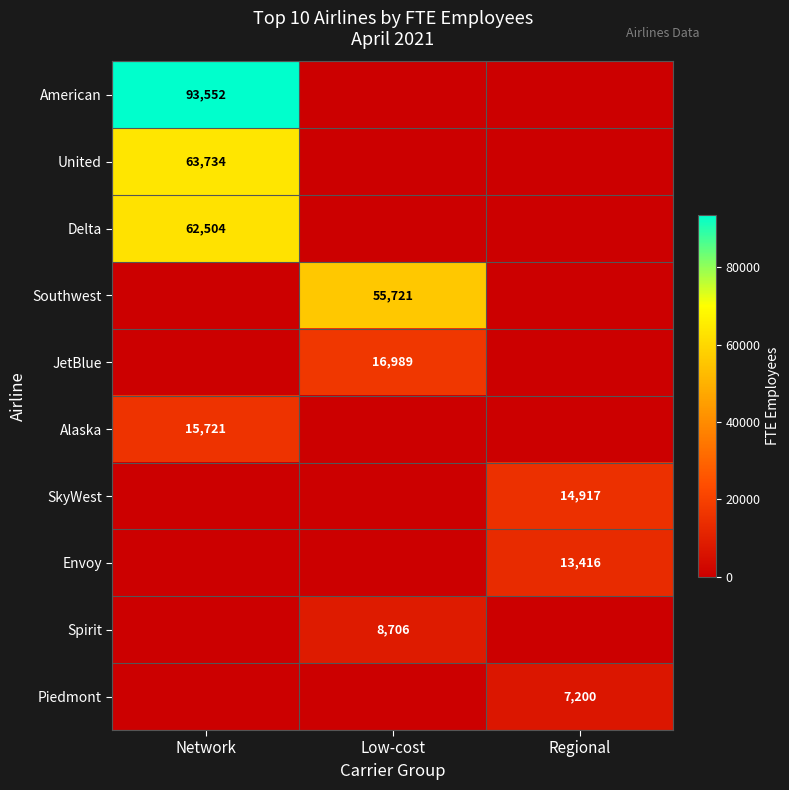

Is it true that SkyWest equals 14917 at Regional?

True